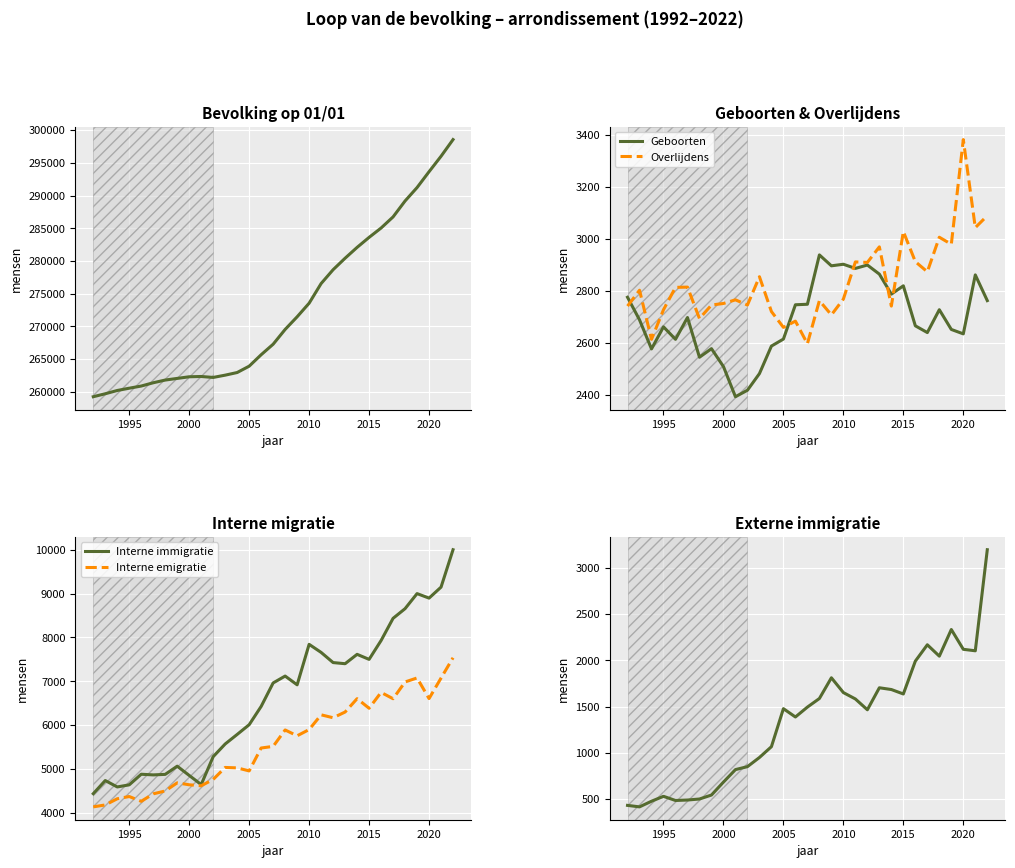

At which label does Overlijdens reach its peak?

2020